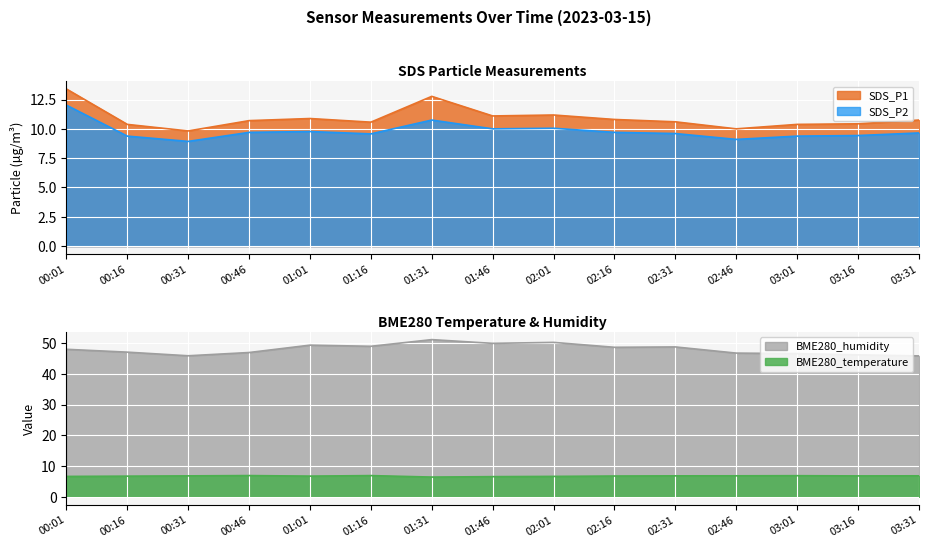

What is the label of the 14th point from the left?

03:16